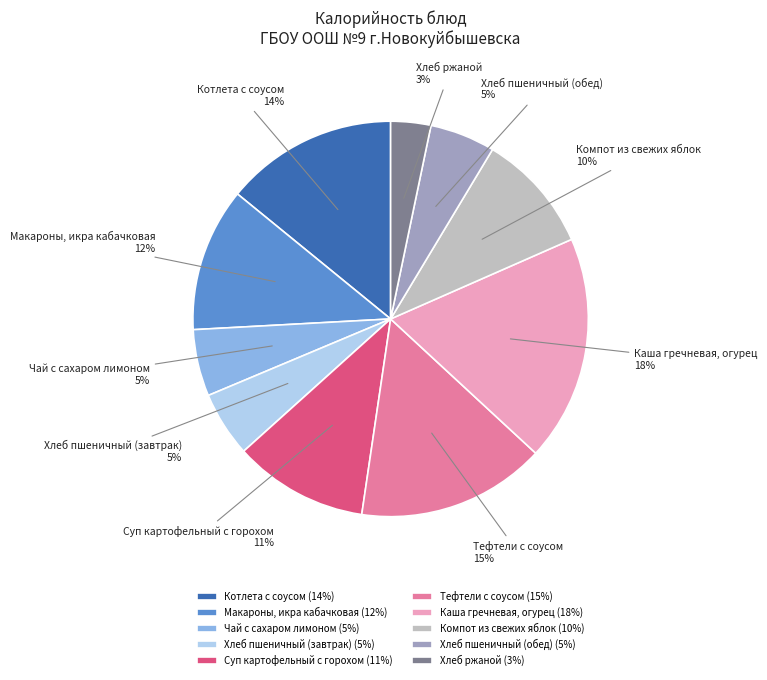

What is the smallest slice in the pie chart?

Хлеб ржаной